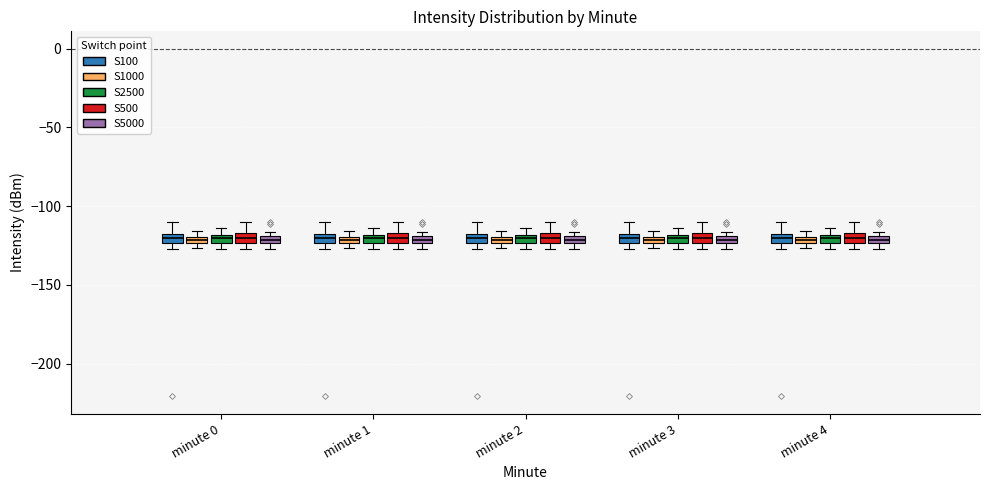

Where does the median line of the box for minute 1 (S500) sit on the y-axis? The values are not printed on the chart, so give them approximately, as read against the axis.

-120